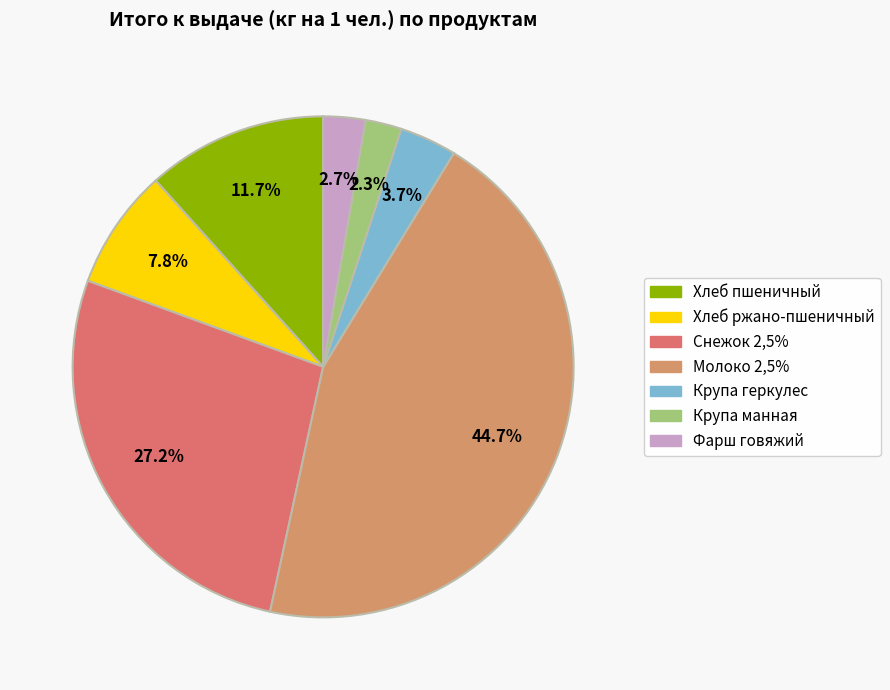

Does Хлеб пшеничный account for over 50% of the chart?

No